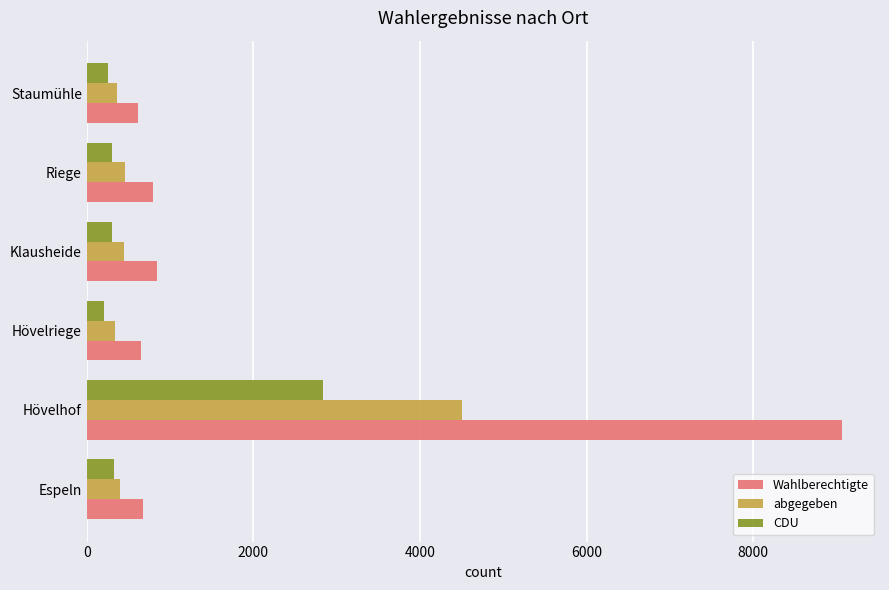

How many data points in abgegeben are less than 452?

3